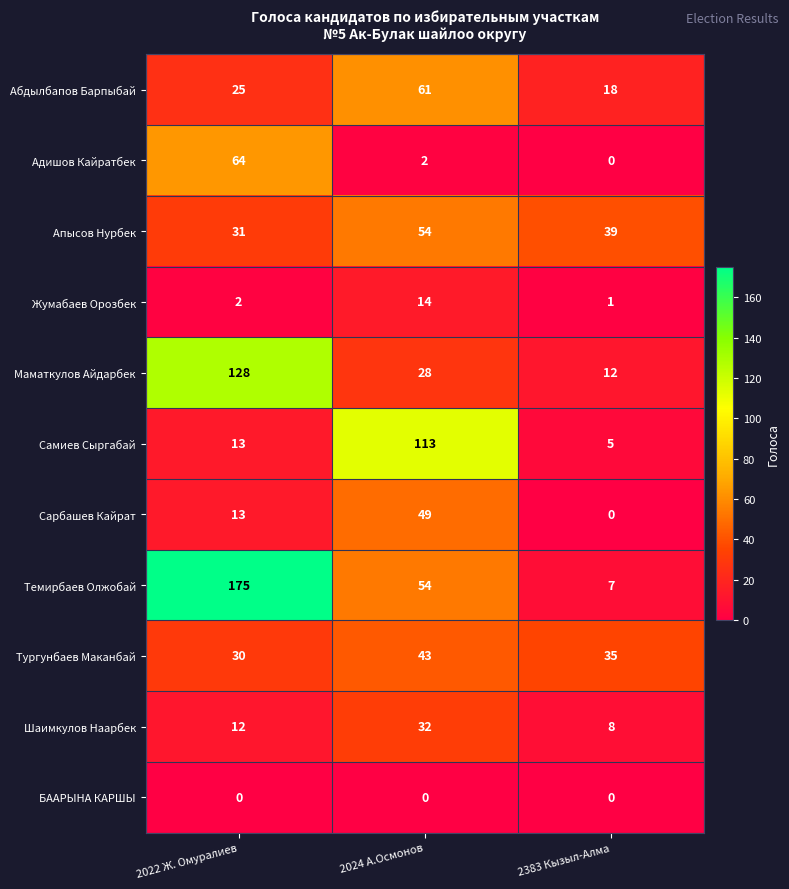

What is the sum of the Самиев Сыргабай values at 2383 Кызыл-Алма and 2024 А.Осмонов?

118